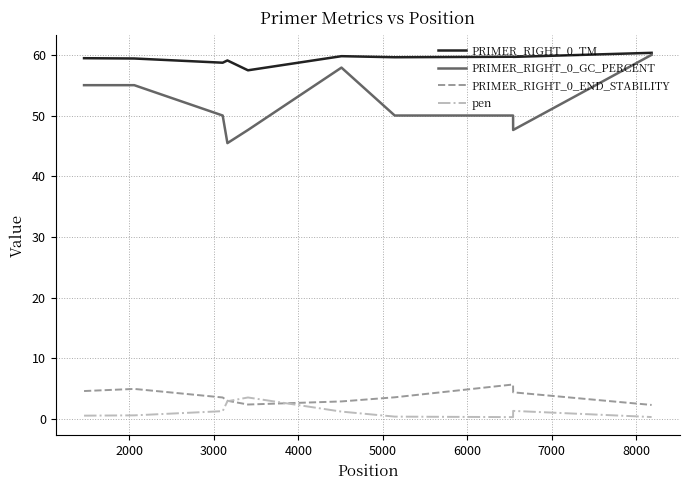

What is the greatest value displayed?

60.3